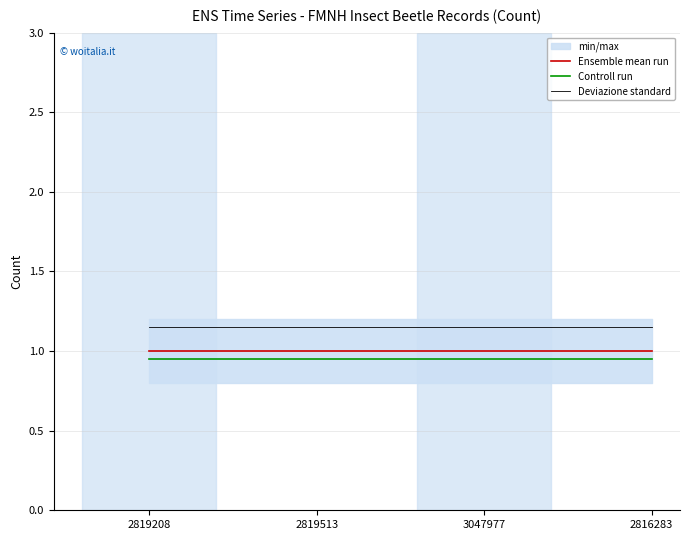

Which has a higher value, 2819208 or 2816283?

2819208